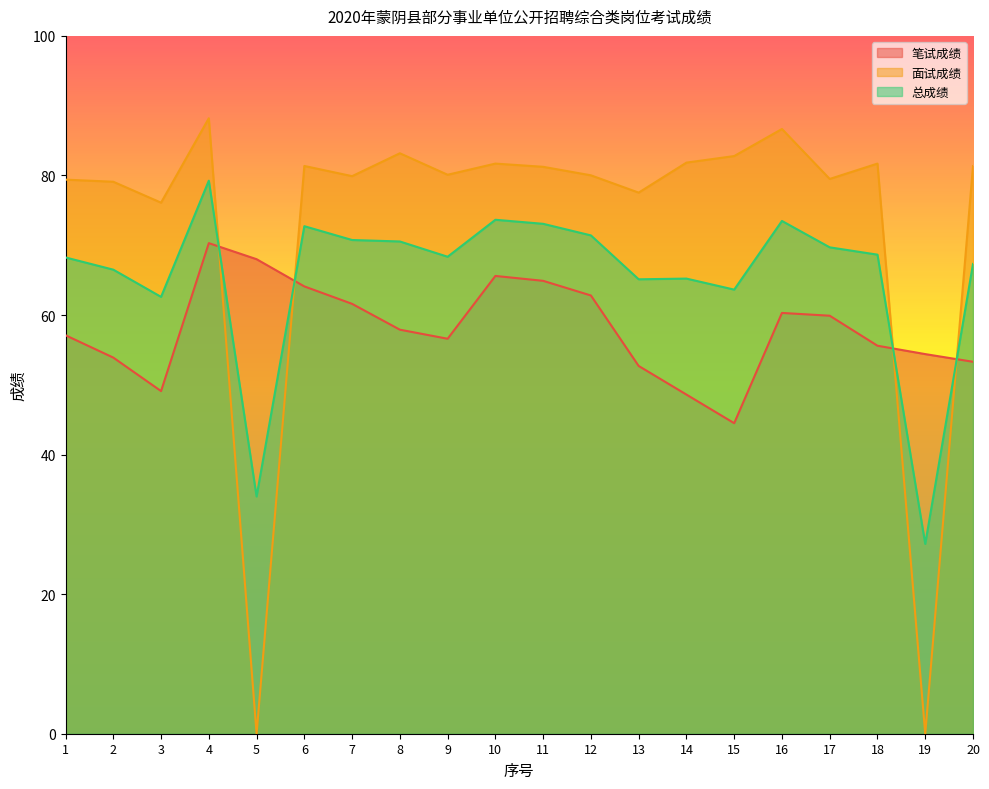

Reading right to left, extract all data points from this chart.

笔试成绩: 20=53.3	19=54.4	18=55.6	17=59.9	16=60.3	15=44.5	14=48.6	13=52.7	12=62.8	11=64.9	10=65.6	9=56.6	8=57.9	7=61.6	6=64.1	5=68.0	4=70.3	3=49.1	2=53.9	1=57.1
面试成绩: 20=81.3	19=0.0	18=81.7	17=79.5	16=86.7	15=82.8	14=81.8	13=77.5	12=80.0	11=81.2	10=81.7	9=80.1	8=83.2	7=79.9	6=81.4	5=0.0	4=88.2	3=76.1	2=79.1	1=79.4
总成绩: 20=67.3	19=27.2	18=68.7	17=69.7	16=73.5	15=63.6	14=65.2	13=65.1	12=71.4	11=73.1	10=73.7	9=68.3	8=70.5	7=70.8	6=72.7	5=34.0	4=79.2	3=62.6	2=66.5	1=68.2